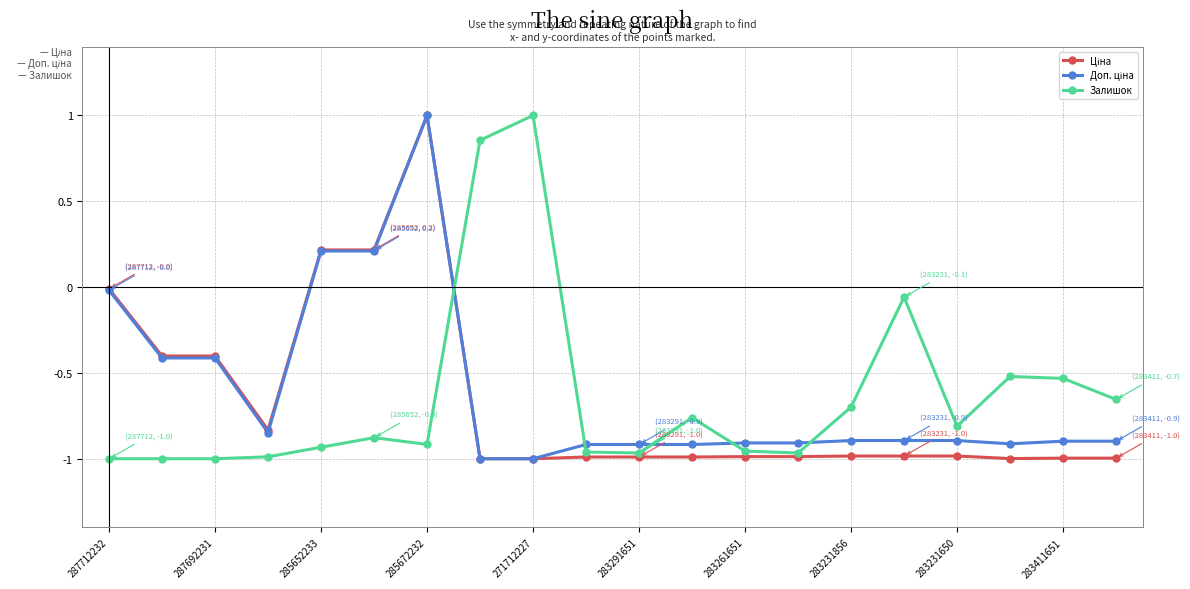

True or false: Залишок has more than 1 interior local peaks.

True